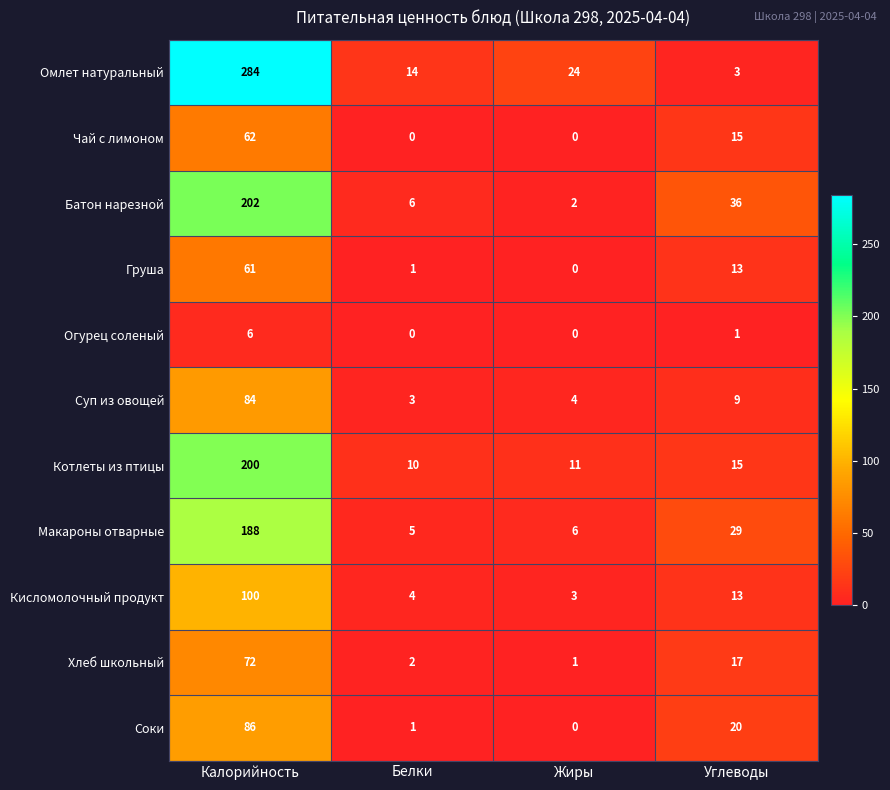

What is the sum of the Чай с лимоном values at Калорийность and Углеводы?

77